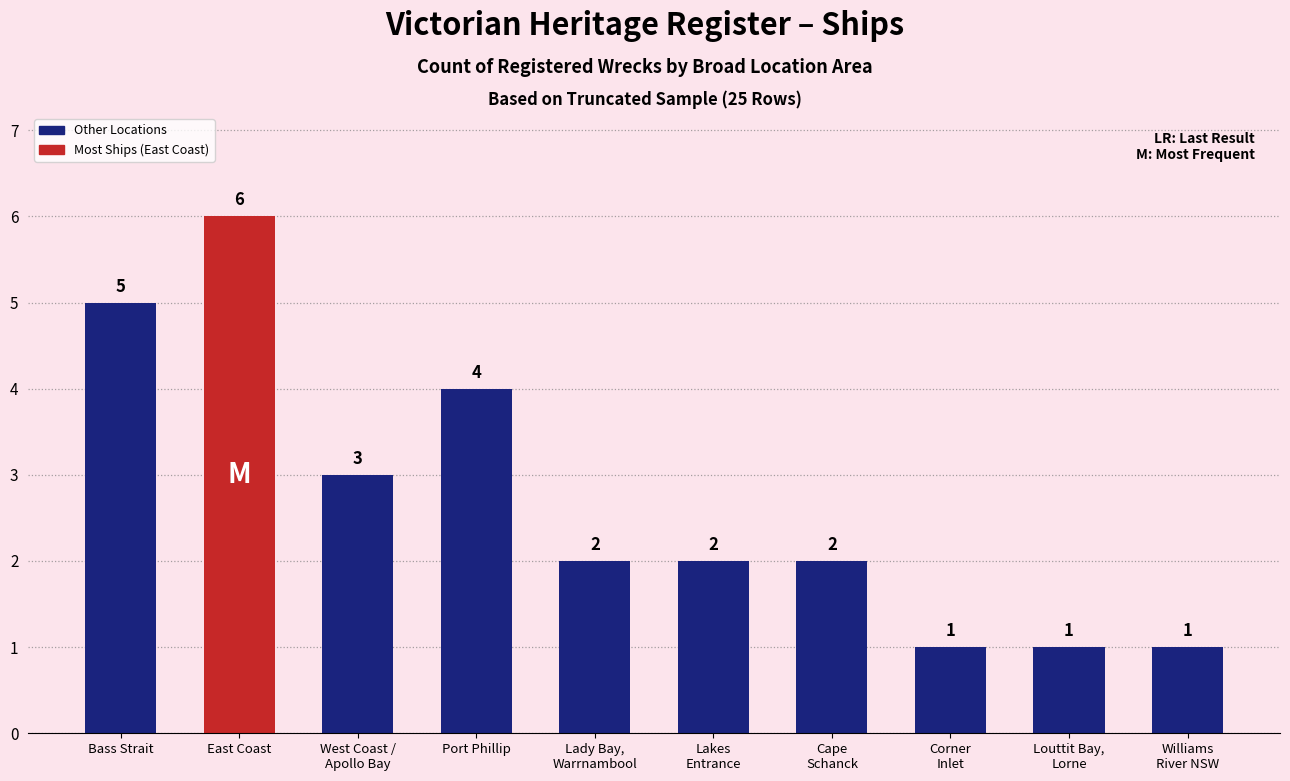

Reading left to right, what are all the values shown in this chart?

5	6	3	4	2	2	2	1	1	1